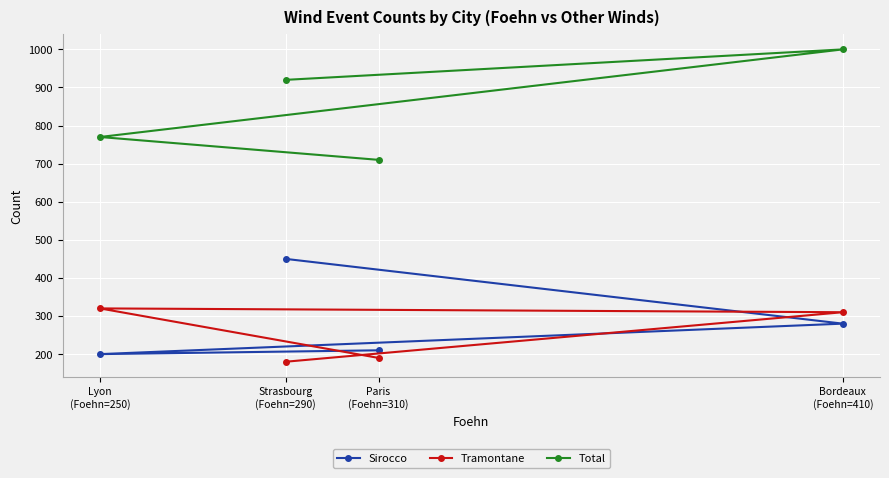

How many distinct data groups are displayed?

3